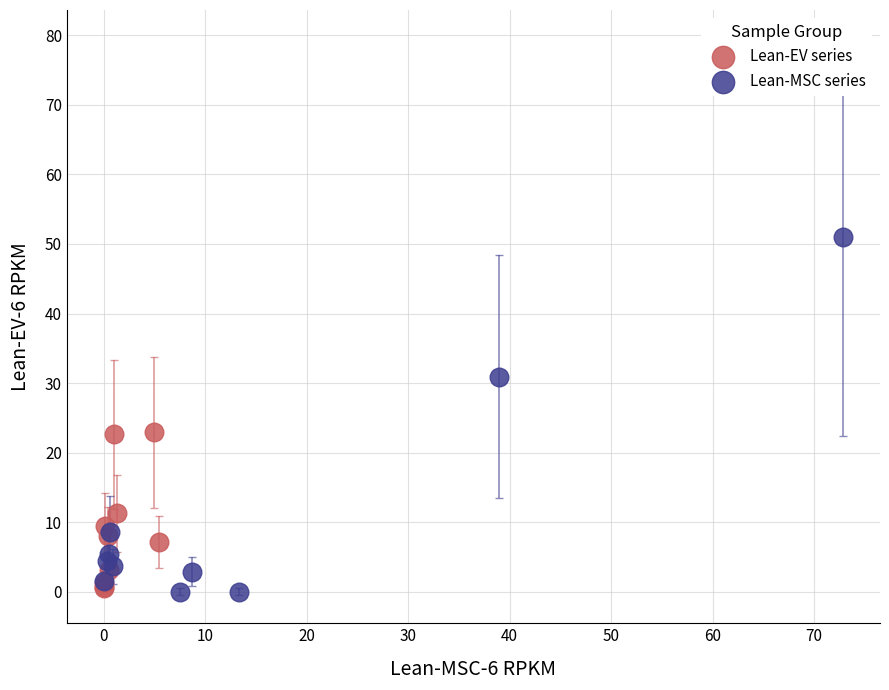

Which series reaches the maximum Y coordinate?

Lean-MSC series